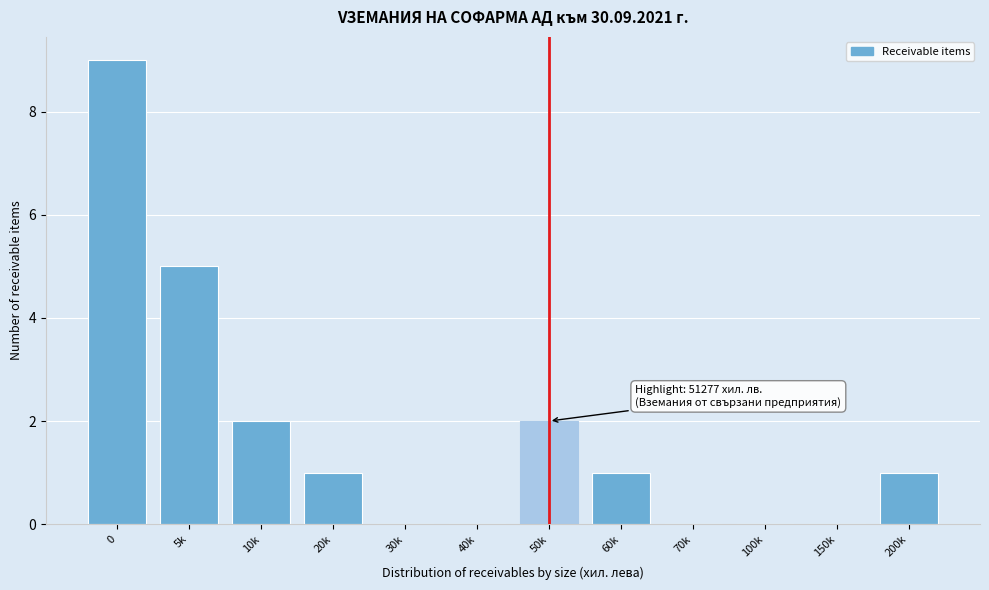

Reading left to right, what are all the values shown in this chart?

0=9	5k=5	10k=2	20k=1	30k=0	40k=0	50k=2	60k=1	70k=0	100k=0	150k=0	200k=1